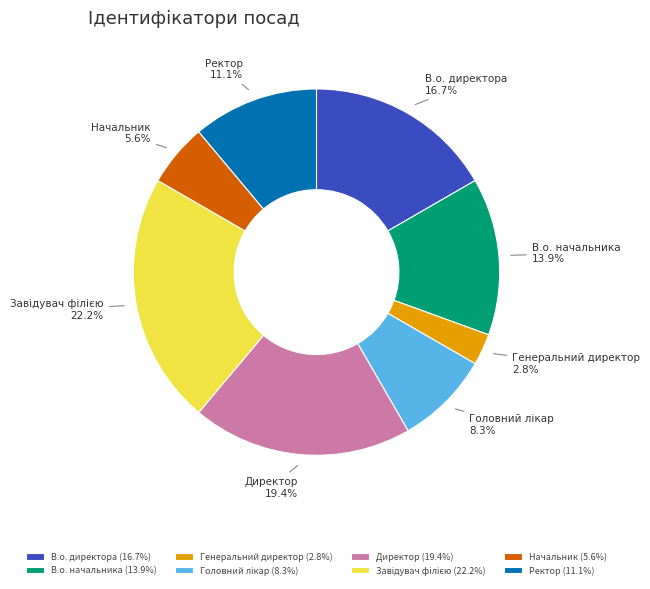

Which has a higher value, Директор or Генеральний директор?

Директор